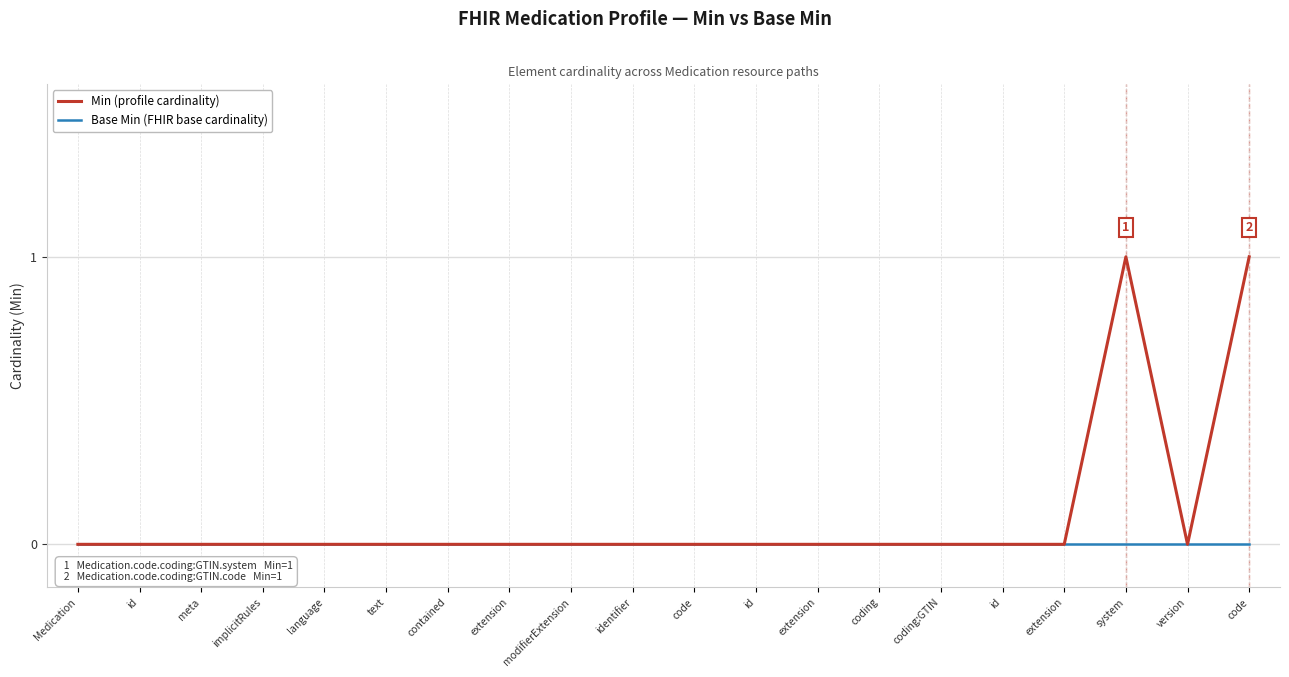

True or false: Base Min (FHIR base cardinality) and Min (profile cardinality) intersect in this chart.

False